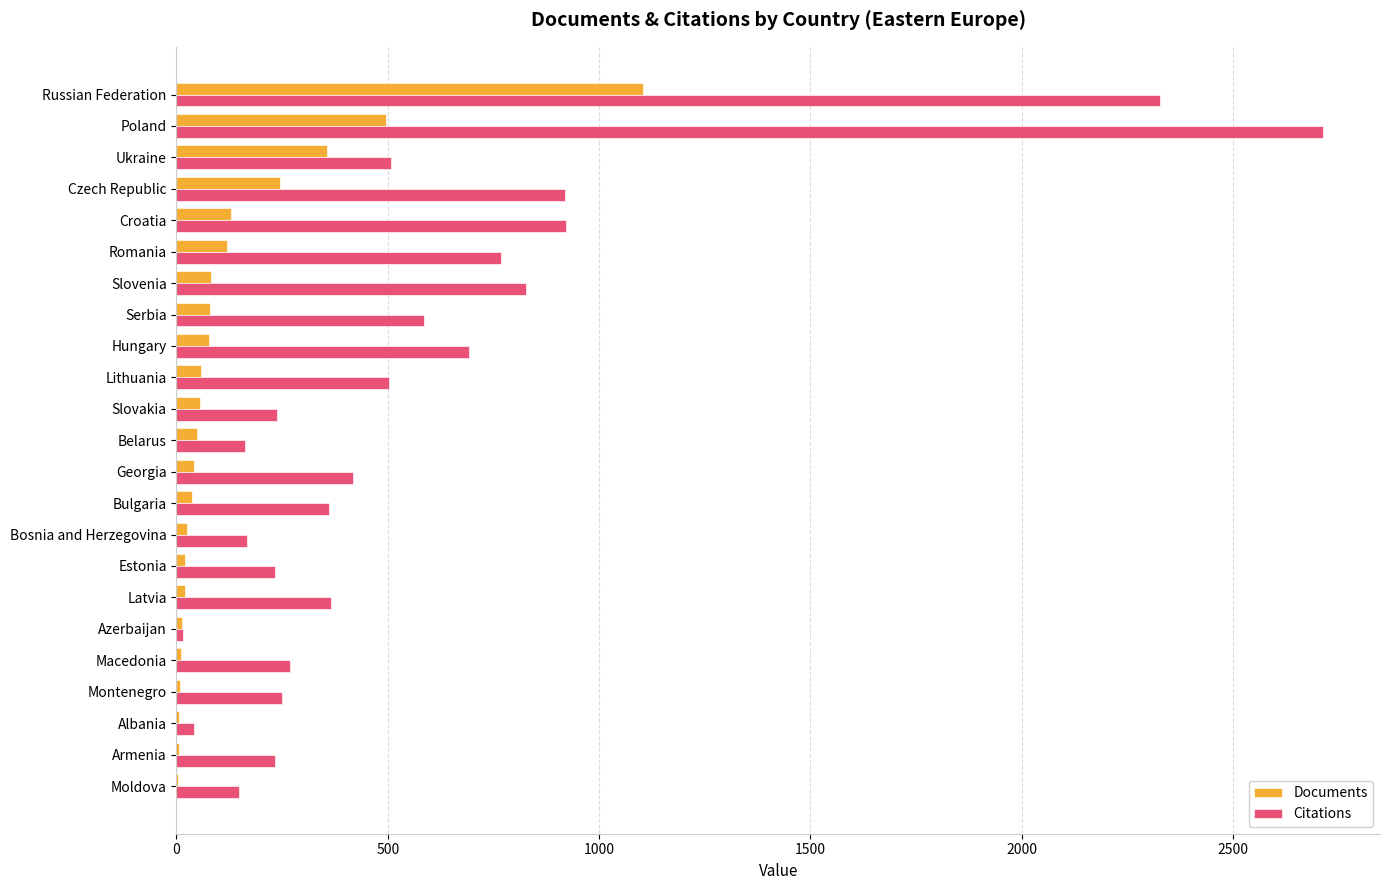

What is the sum of all Documents values?

3038